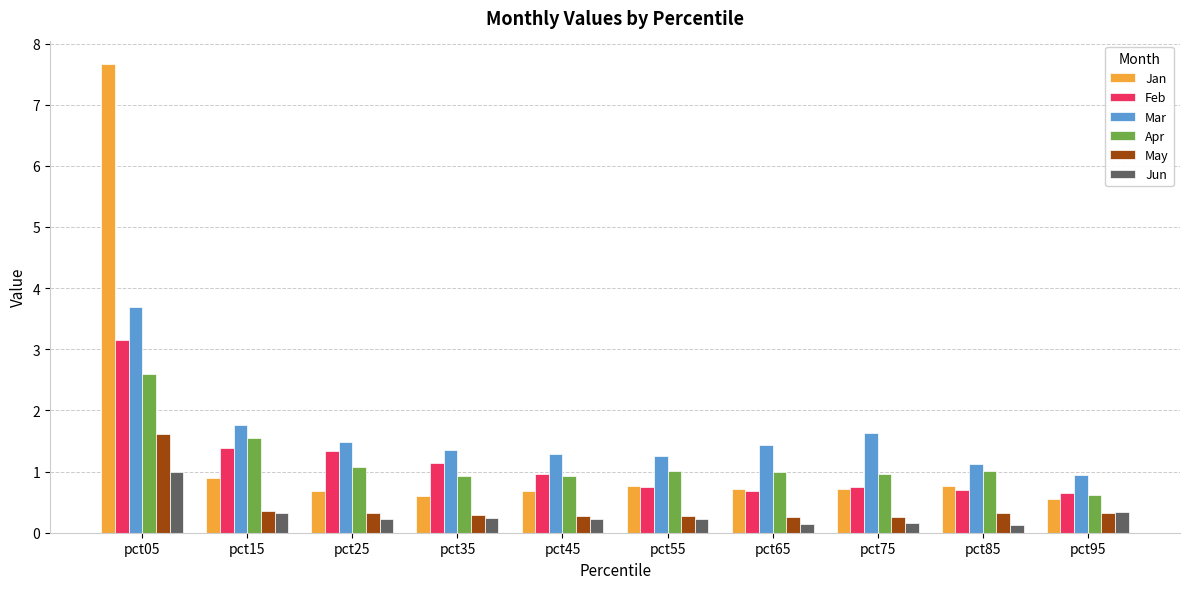

List the series in order of their peak value, highest first.

Jan, Mar, Feb, Apr, May, Jun